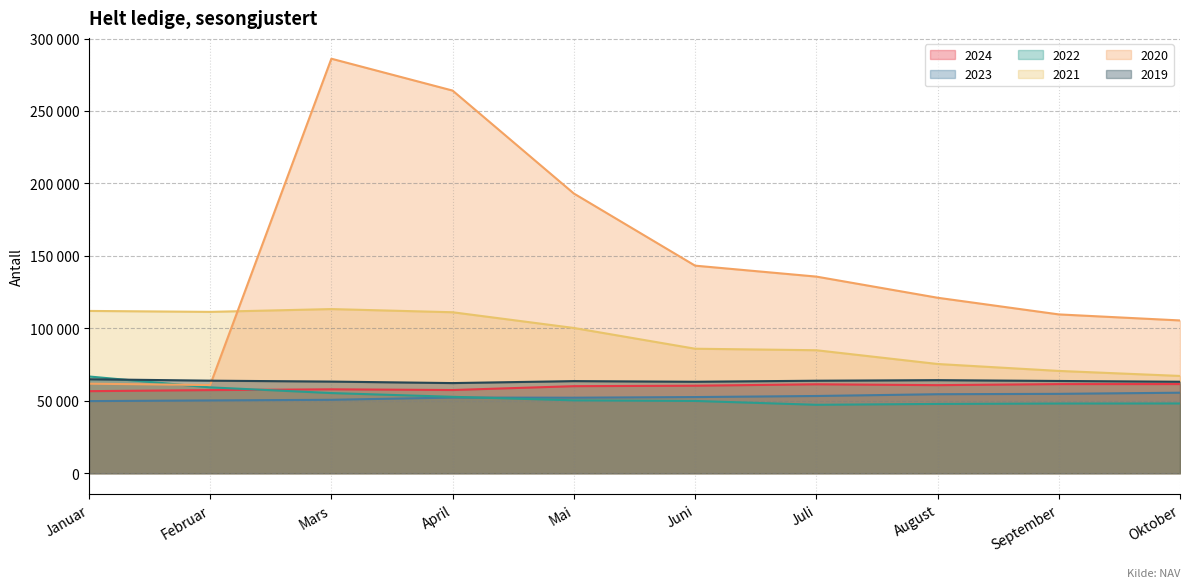

Between Januar and Mai, which series saw the biggest shift?

2020